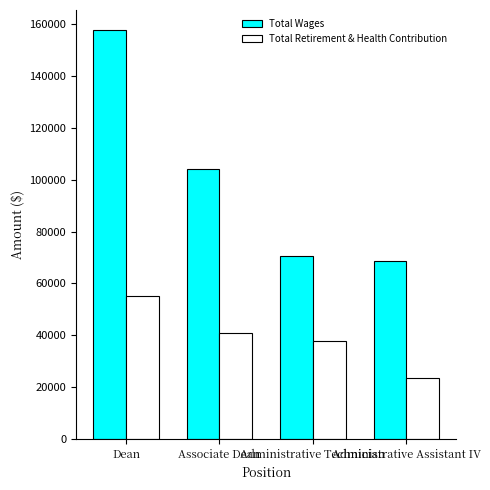

Rank the series by their maximum value, from highest to lowest.

Total Wages, Total Retirement & Health Contribution